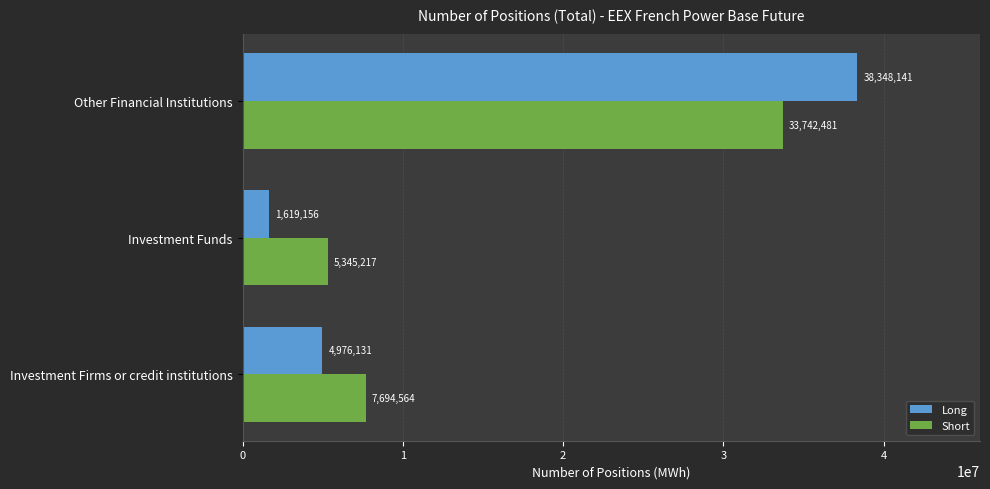

What is the sum of all Short values?

46782262